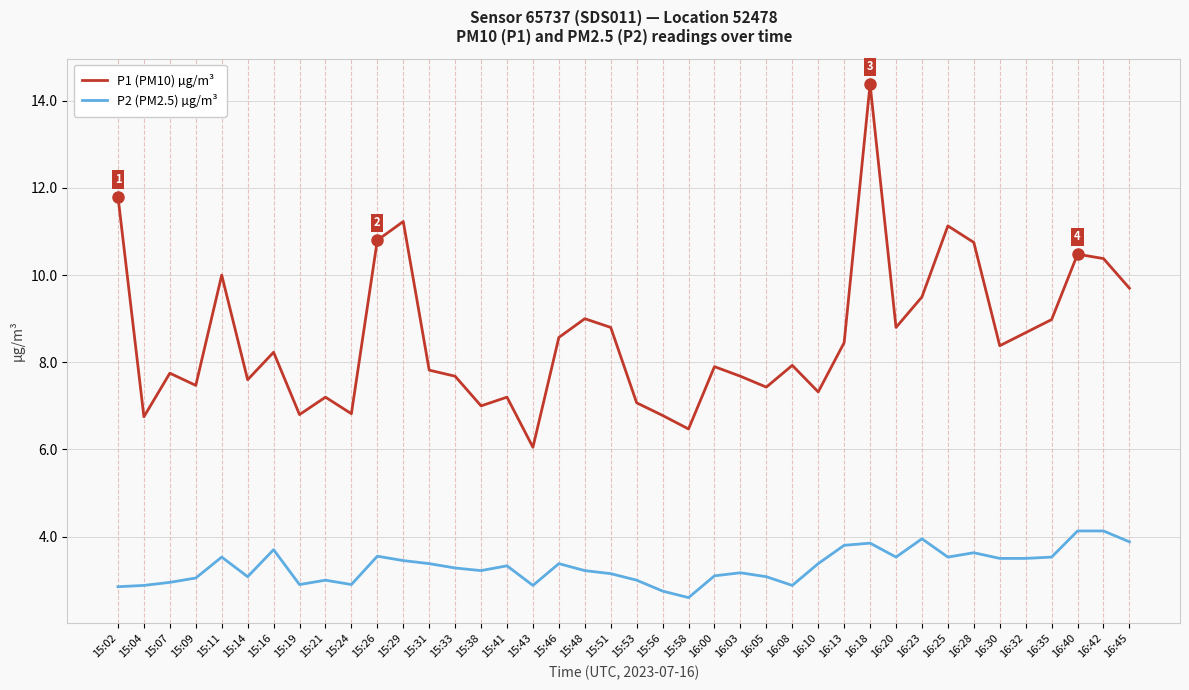

What is the difference between the second highest and minimum values in the P2 (PM2.5) µg/m³ series?

1.5